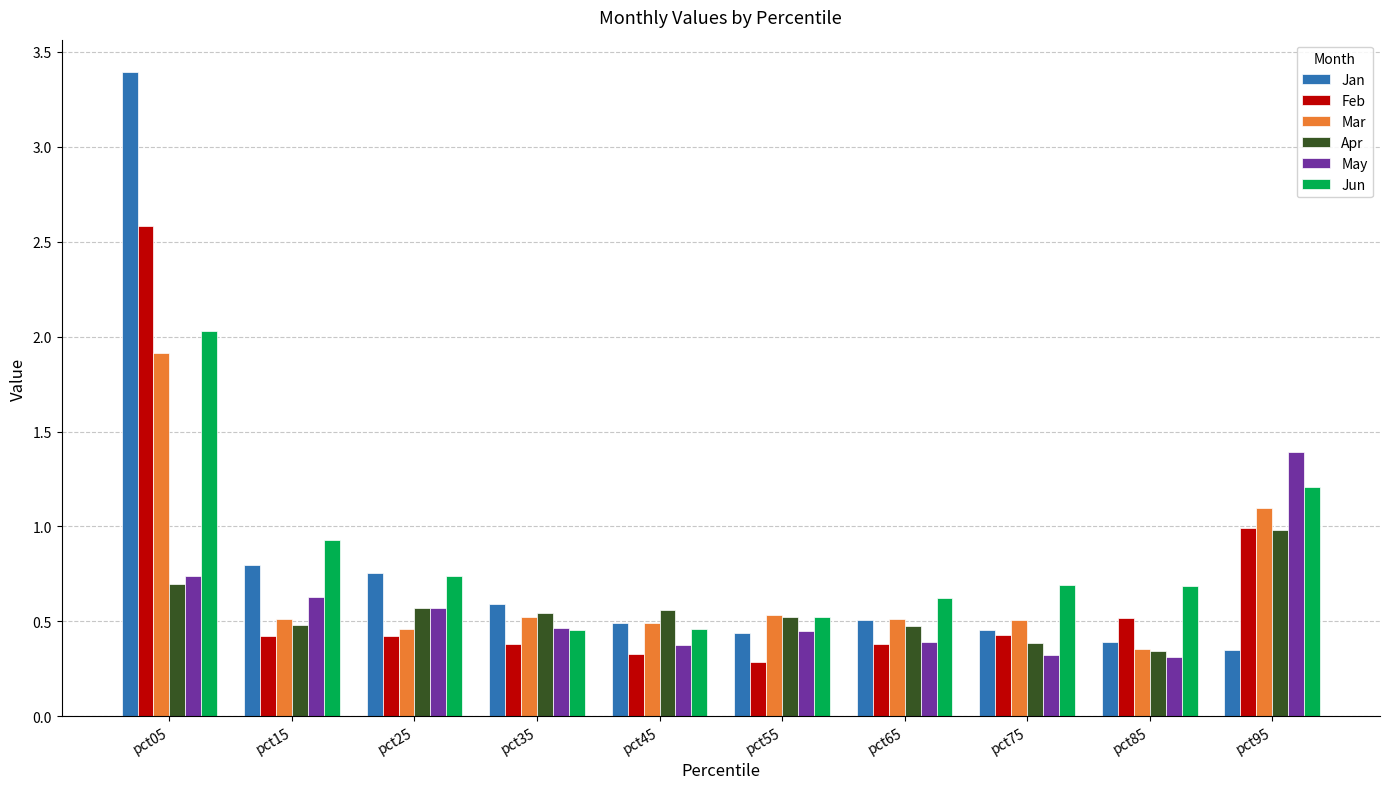

At which category does the chart reach its peak across all series?

pct05